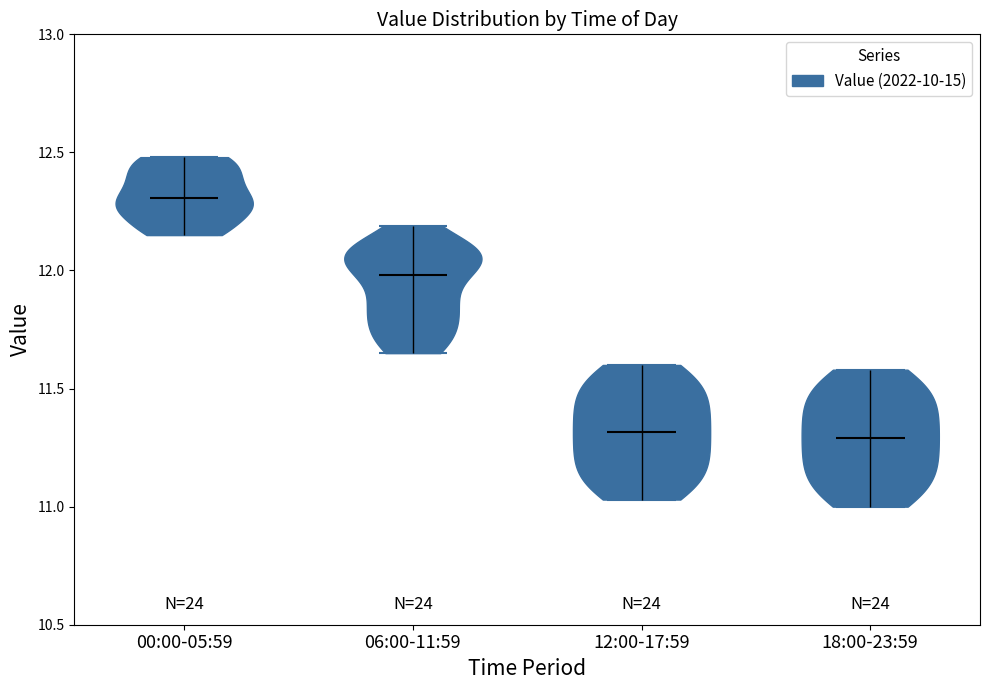

Reading left to right, read every violin against the y-axis: where its median line is, and the lowest and highest points it reaches. The values are not printed on the chart, so give them approximately, as read against the axis.

00:00-05:59: median line 12.30, lowest point 12.15, highest point 12.50
06:00-11:59: median line 12.00, lowest point 11.65, highest point 12.20
12:00-17:59: median line 11.30, lowest point 11.05, highest point 11.60
18:00-23:59: median line 11.30, lowest point 11.00, highest point 11.60